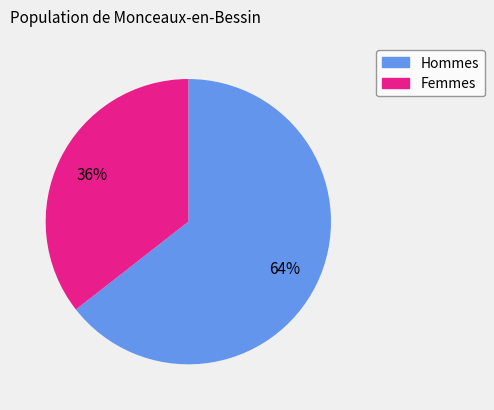

How many slices are in this pie chart?

2